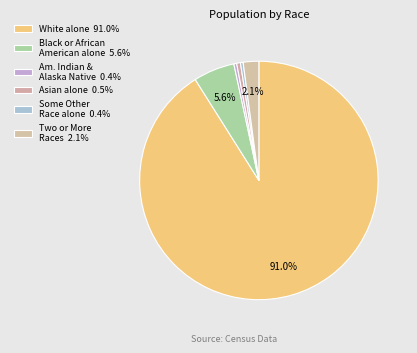

Count the number of slices in the pie.

6